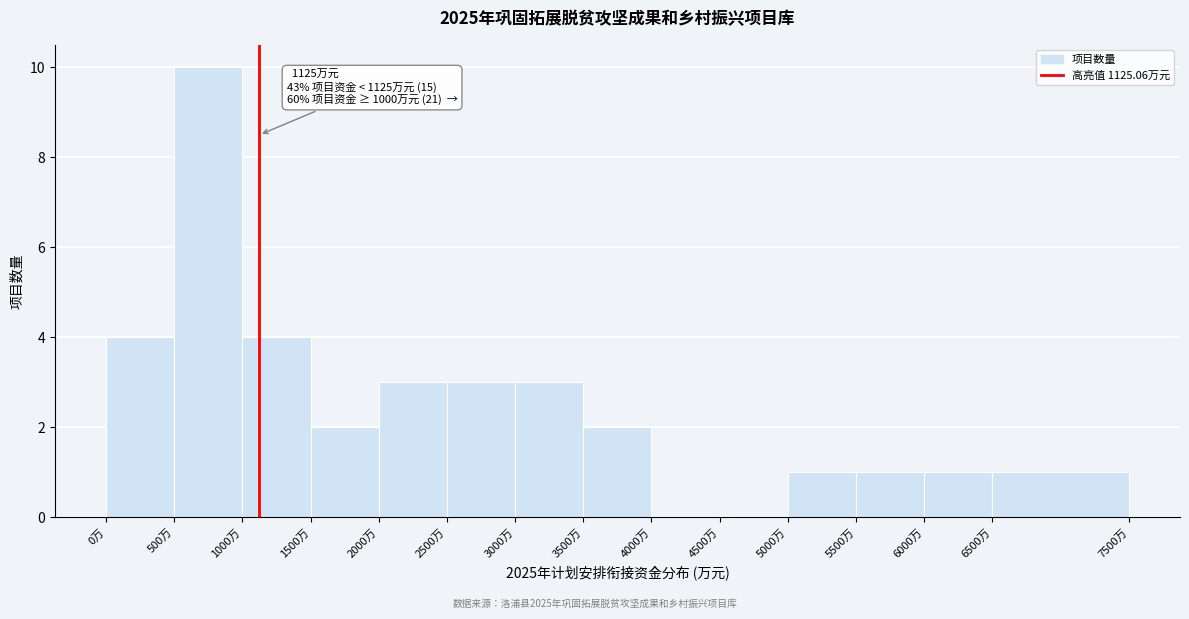

Which range on the x-axis has the tallest bar?

500 to 1000